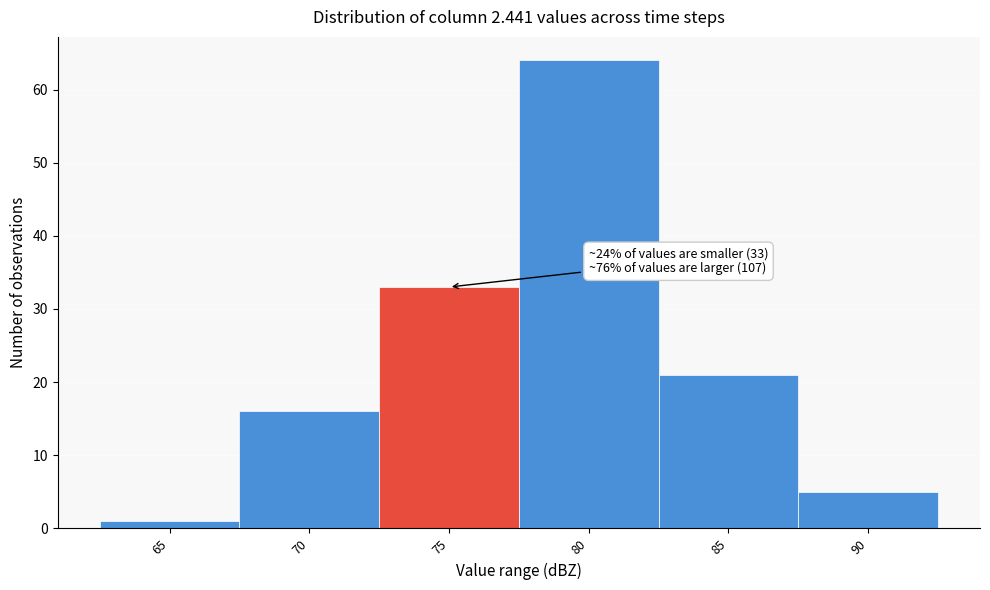

Reading right to left, what are all the values shown in this chart?

5	21	64	33	16	1